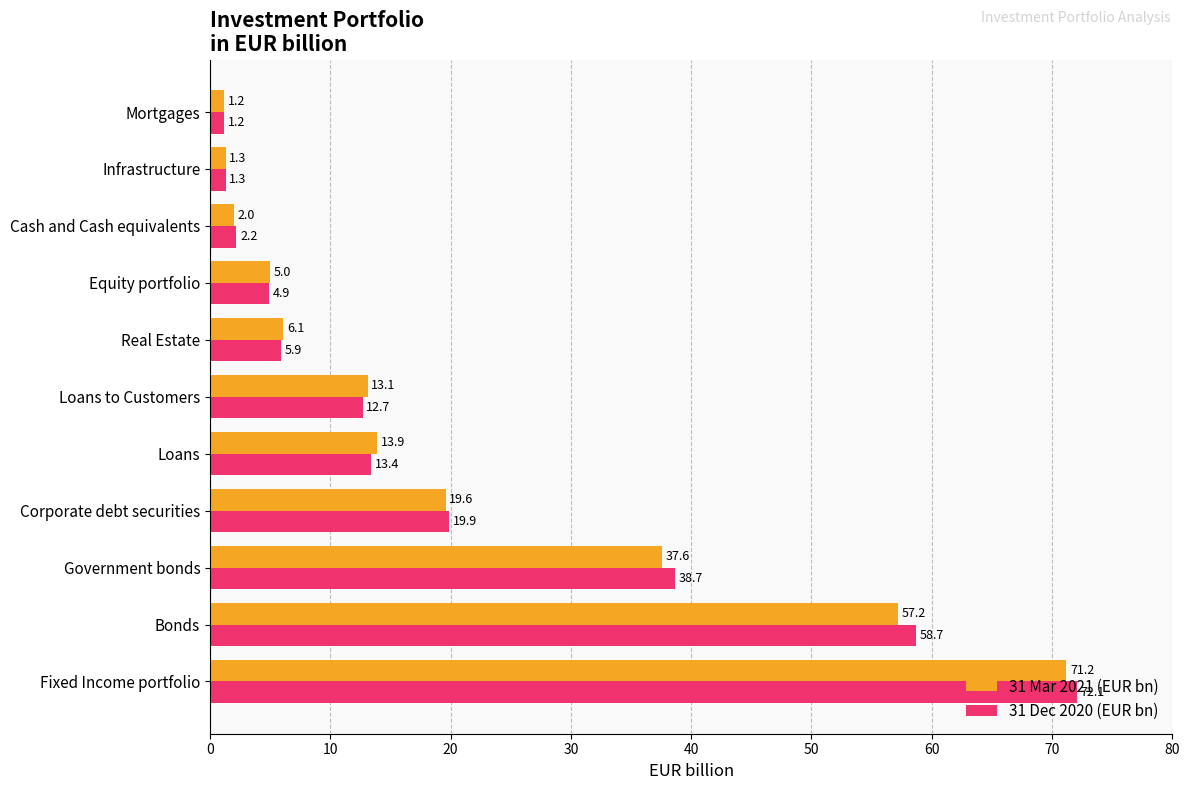

What is the lowest value of the 31 Mar 2021 (EUR bn) series?

1.2